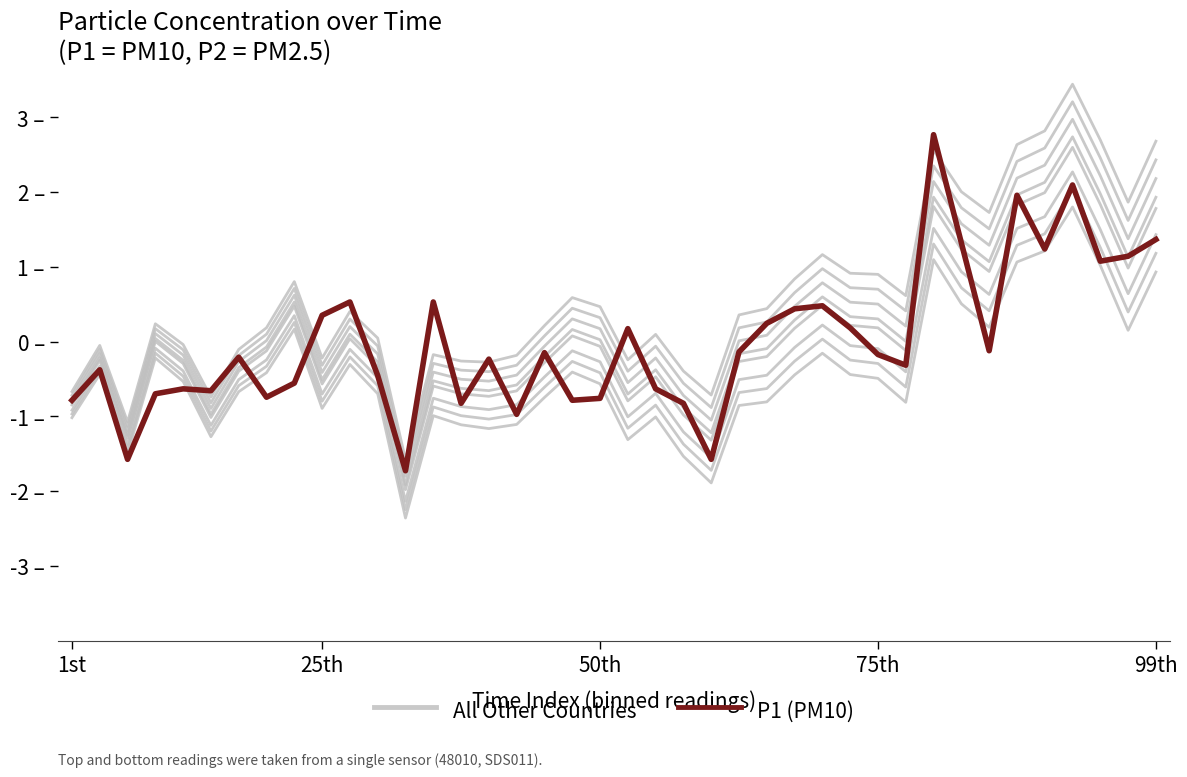

What is the smallest value displayed?

-2.4